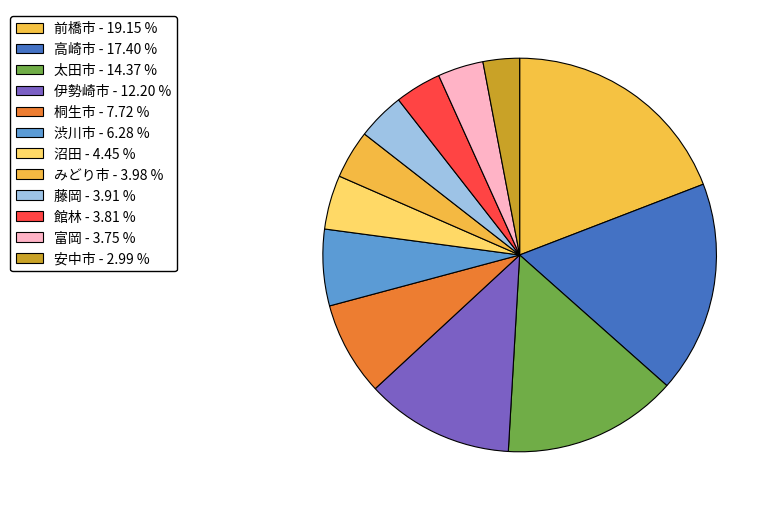

What percentage is NOT represented by 沼田?

95.6%